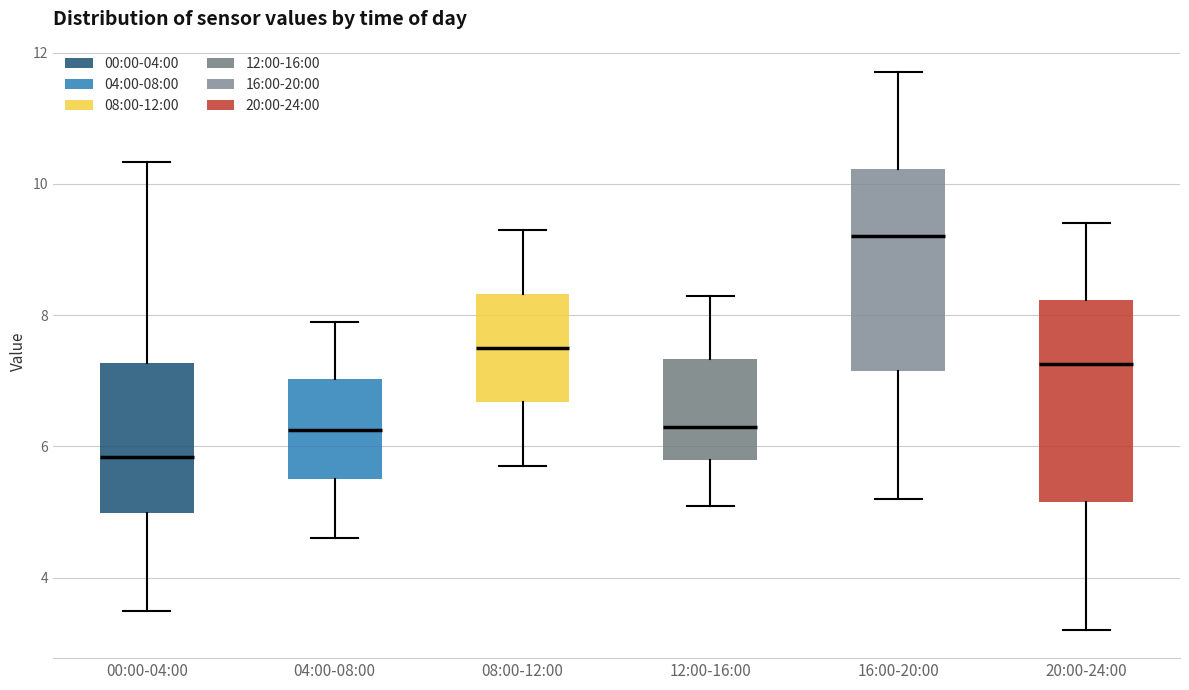

Reading left to right, read every box against the y-axis: the position of its median line, the range the box covers, and the ends of its whiskers. The values are not printed on the chart, so give them approximately, as read against the axis.

00:00-04:00: median 5.8, box 5.0 to 7.2, whiskers 3.6 to 10.4
04:00-08:00: median 6.2, box 5.6 to 7.0, whiskers 4.6 to 8.0
08:00-12:00: median 7.6, box 6.6 to 8.4, whiskers 5.8 to 9.4
12:00-16:00: median 6.4, box 5.8 to 7.4, whiskers 5.2 to 8.4
16:00-20:00: median 9.2, box 7.2 to 10.2, whiskers 5.2 to 11.8
20:00-24:00: median 7.2, box 5.2 to 8.2, whiskers 3.2 to 9.4